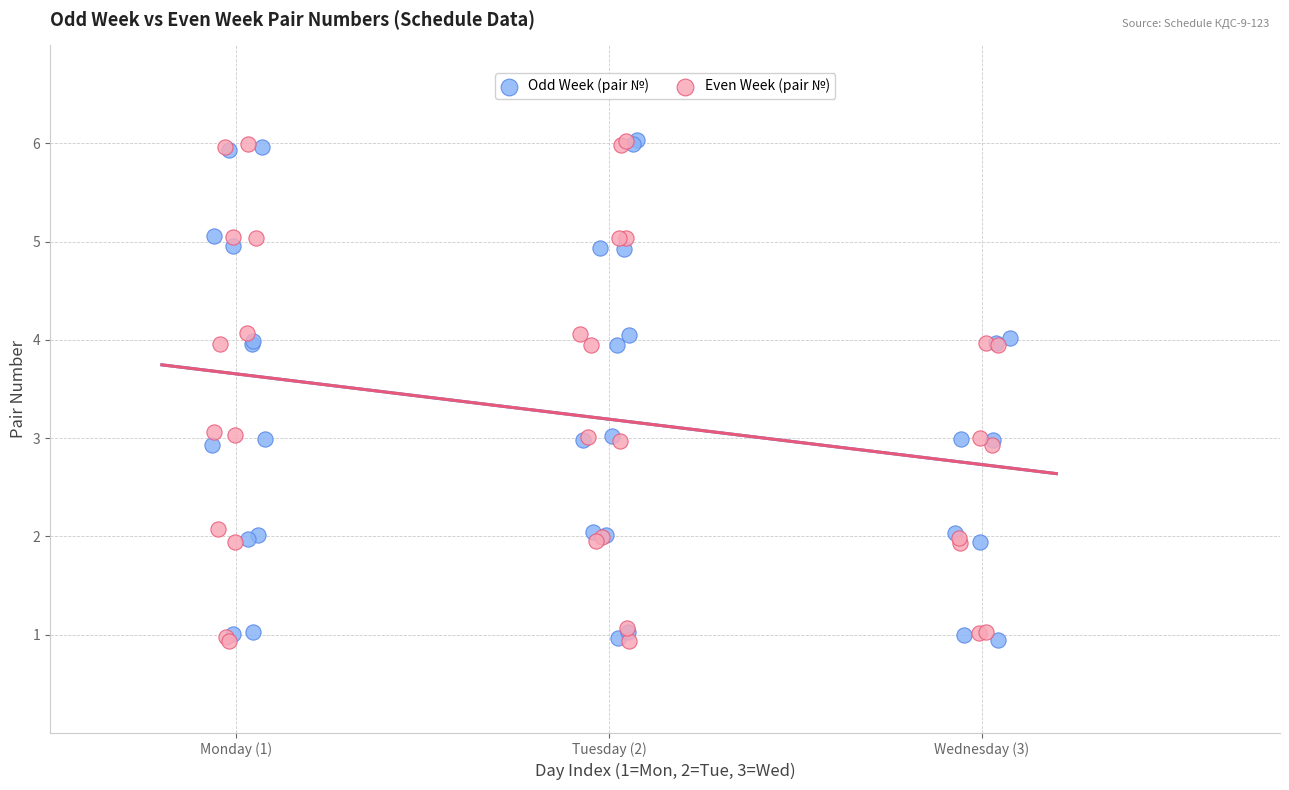

What are all the series names shown in the legend?

Odd Week (pair №), Even Week (pair №)